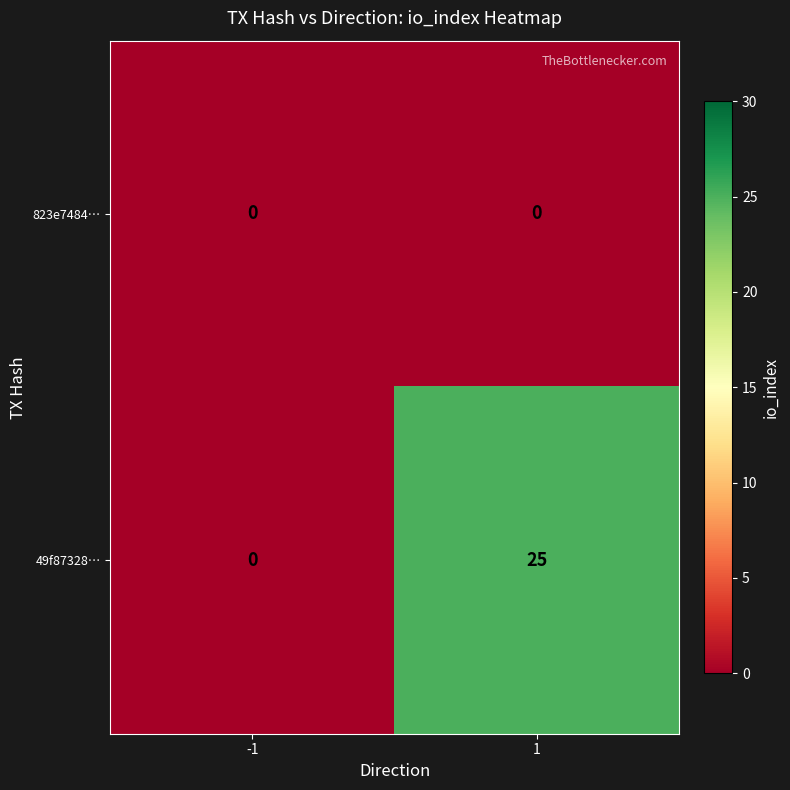

Reading right to left, list all the values displayed in this chart.

823e7484…: 1=0	-1=0
49f87328…: 1=25	-1=0